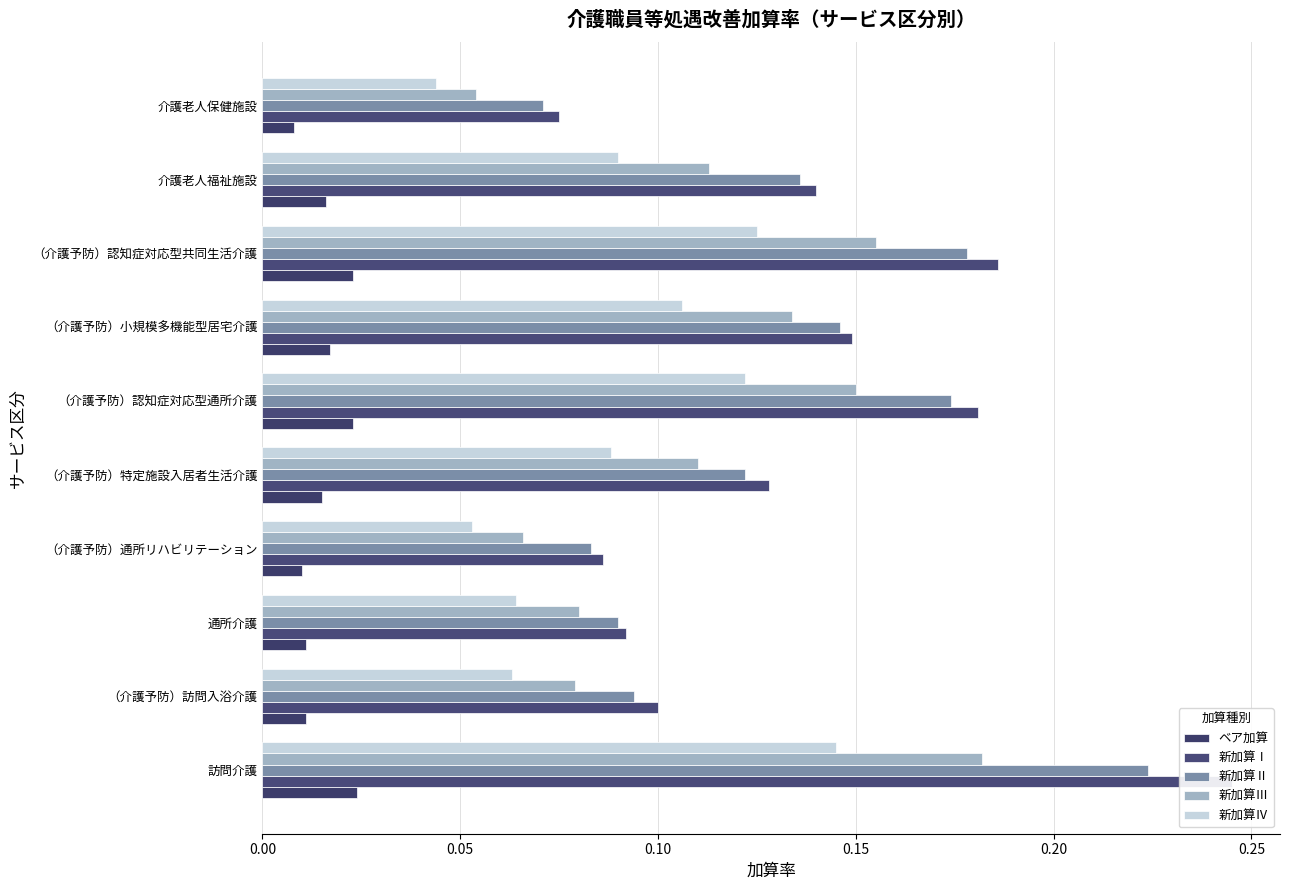

What is the value of the 新加算Ⅱ bar at the 6th from the left?

0.2